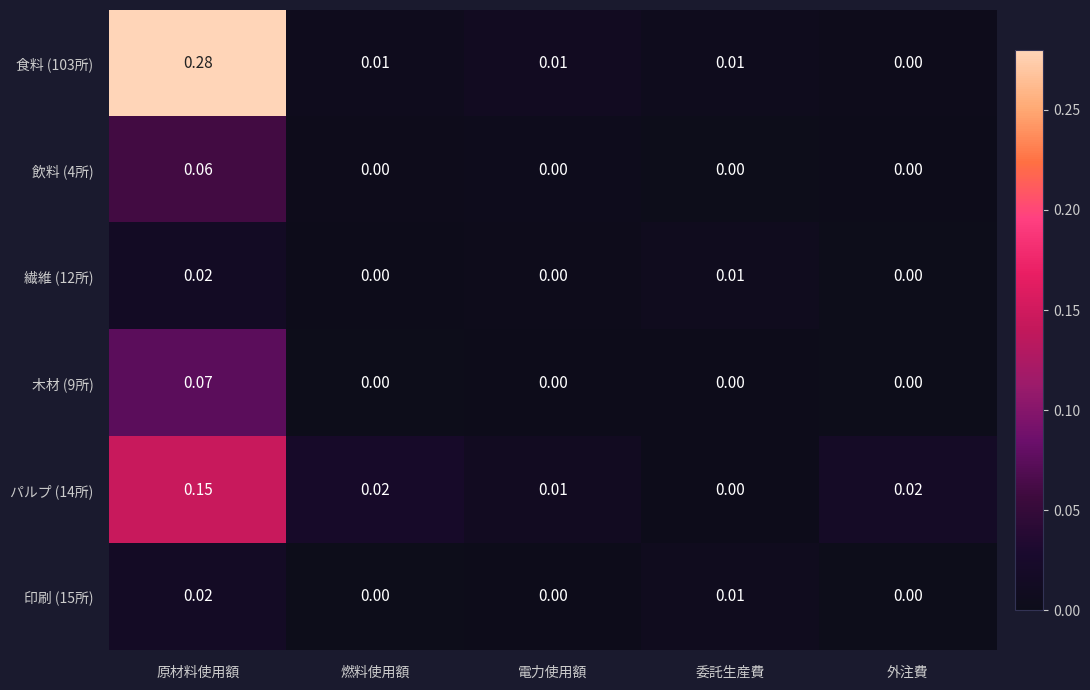

Which category has the highest value across all series?

原材料使用額